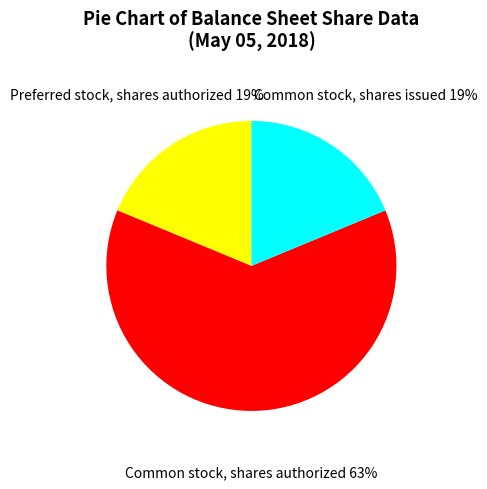

What is the largest slice in the pie chart?

Common stock, shares authorized